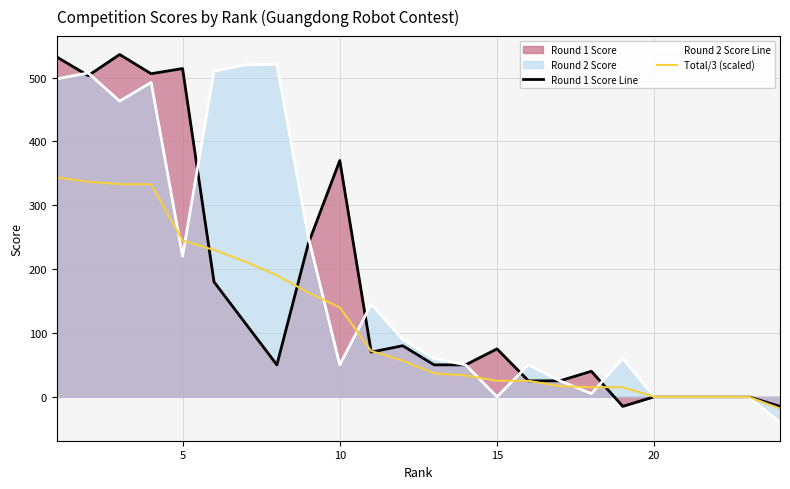

What is the difference between the maximum and second lowest values in the Total/3 (scaled) series?

343.4